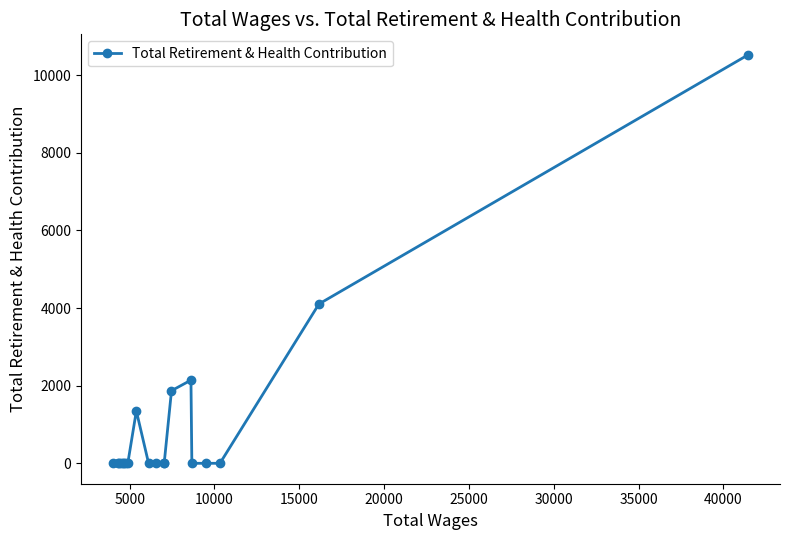

How many distinct data groups are displayed?

1